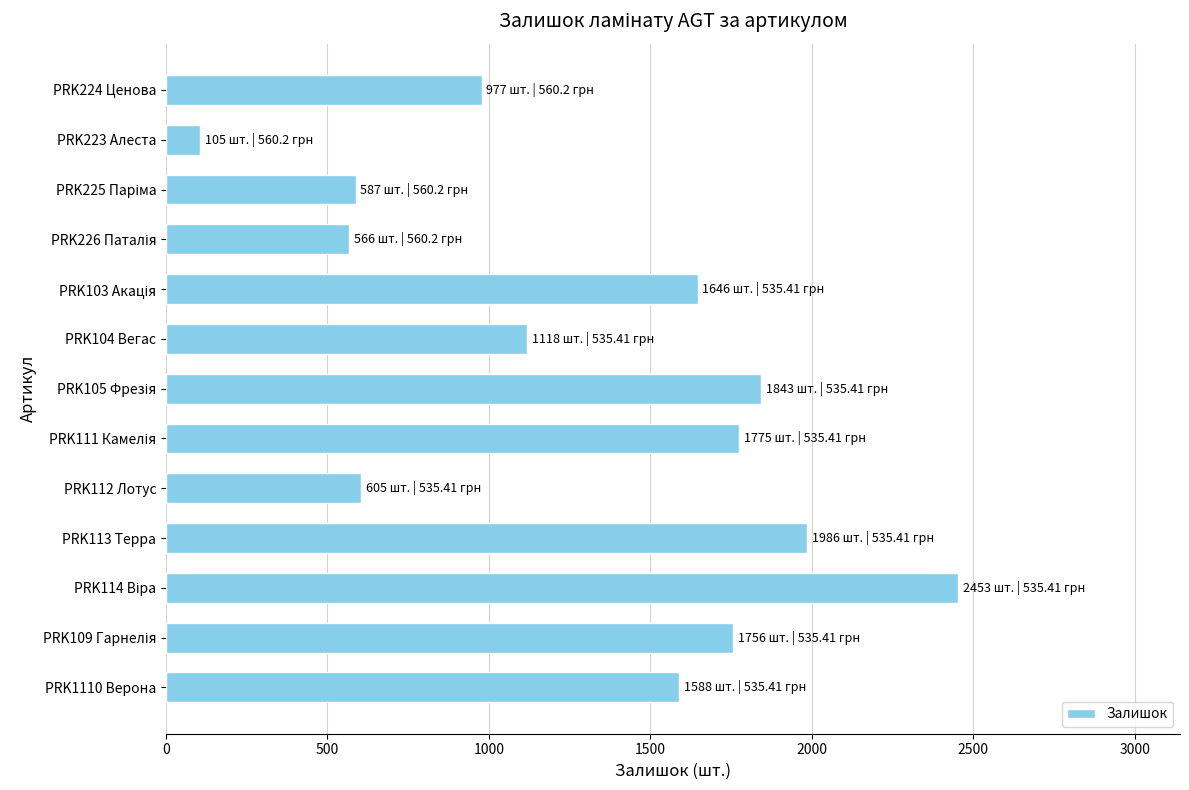

What is the approximate value at PRK223 Алеста?

105